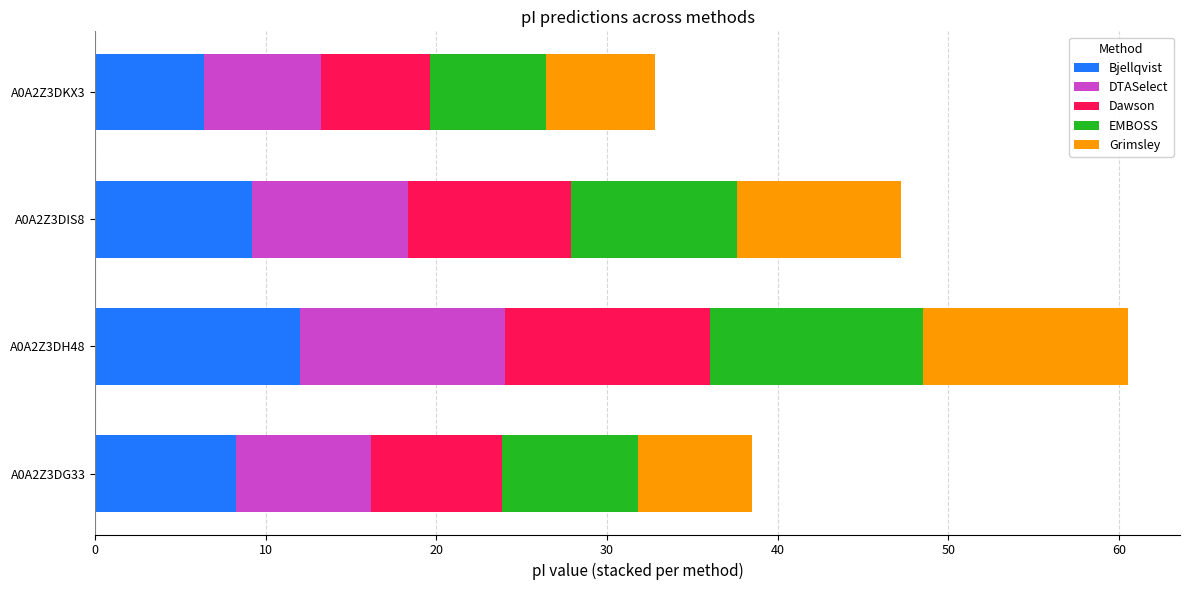

The value of Bjellqvist at A0A2Z3DH48 is 7.7. True or false?

False